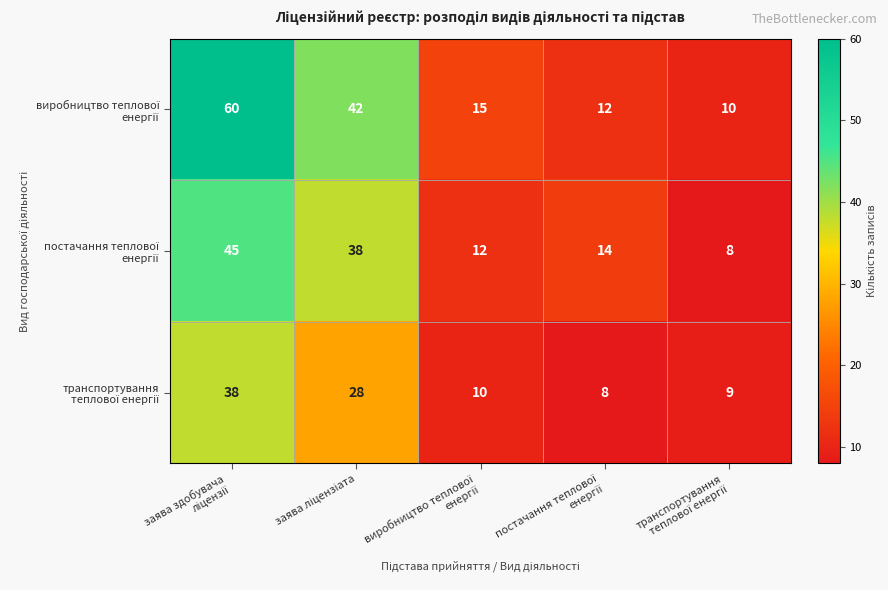

What is the greatest value displayed?

60